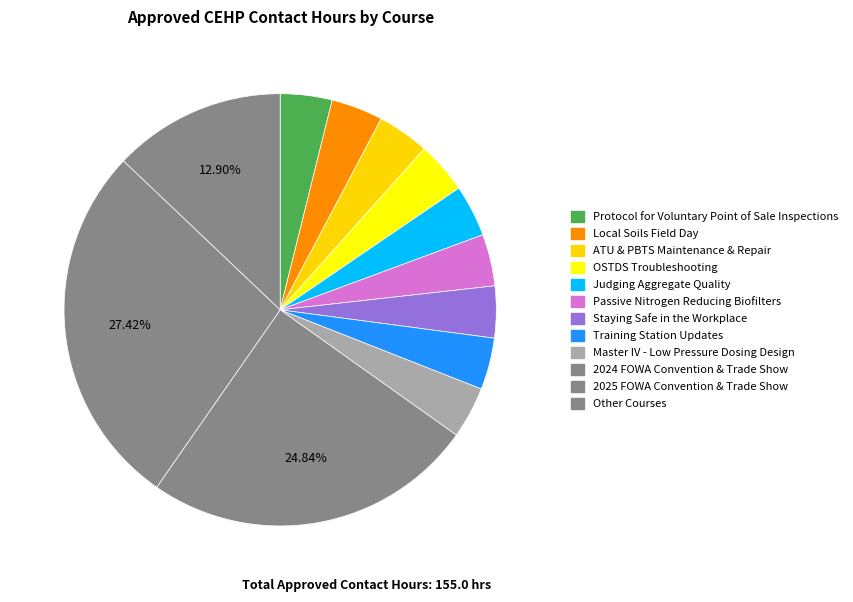

Count the number of slices in the pie.

12